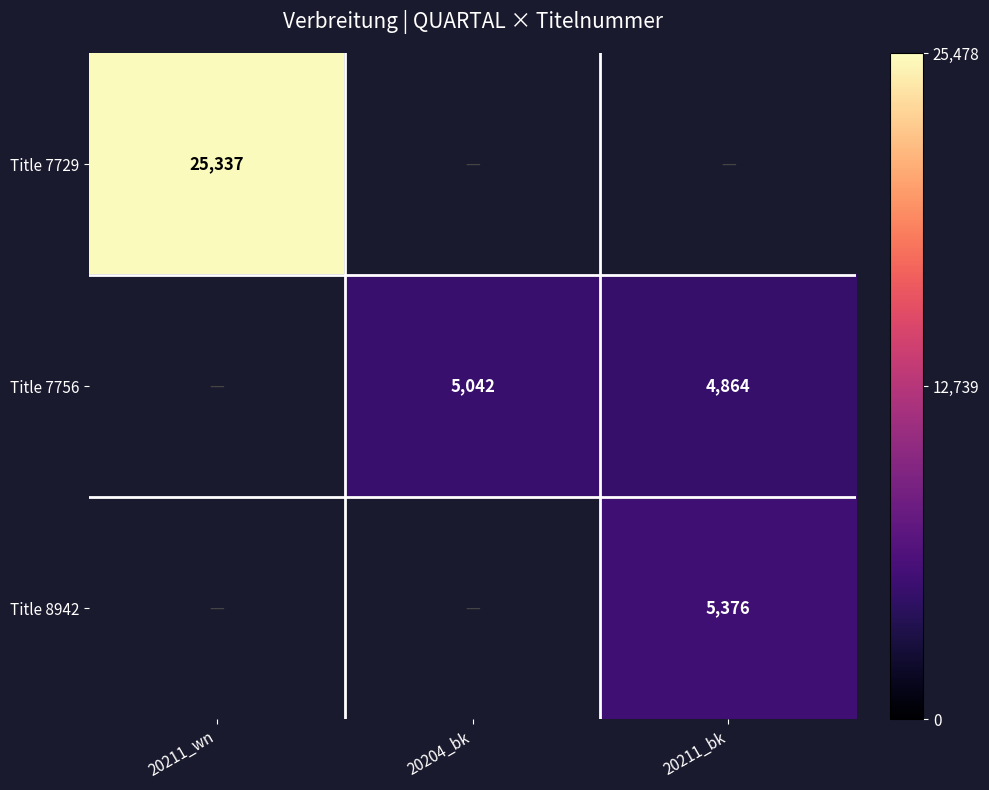

True or false: Title 7756 has a value of 3358 at 20211_bk.

False